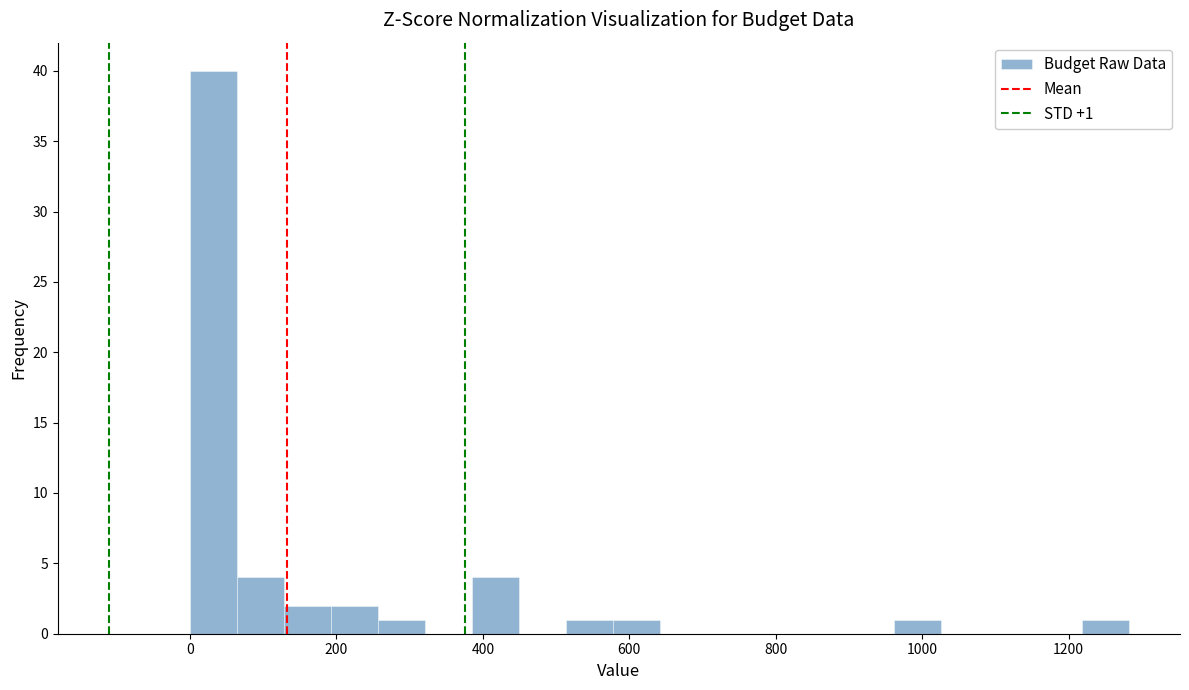

Around what value on the x-axis is the tallest bar? Give the approximate position of its centre, as read against the axis.

40